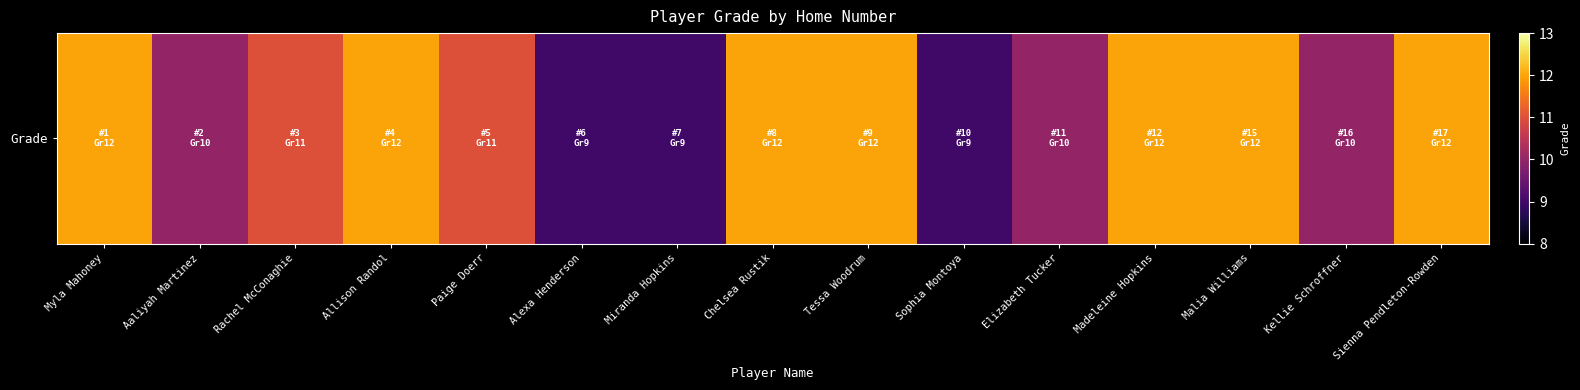

Between Tessa Woodrum and Sophia Montoya, which is larger?

Tessa Woodrum